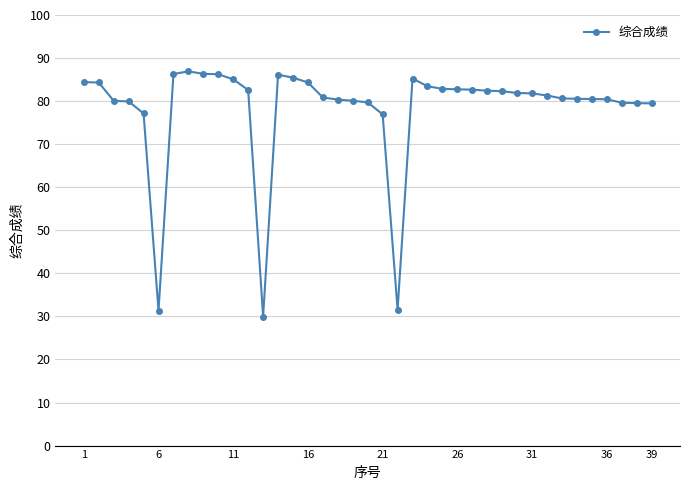

What is the maximum value shown in the chart?

86.9